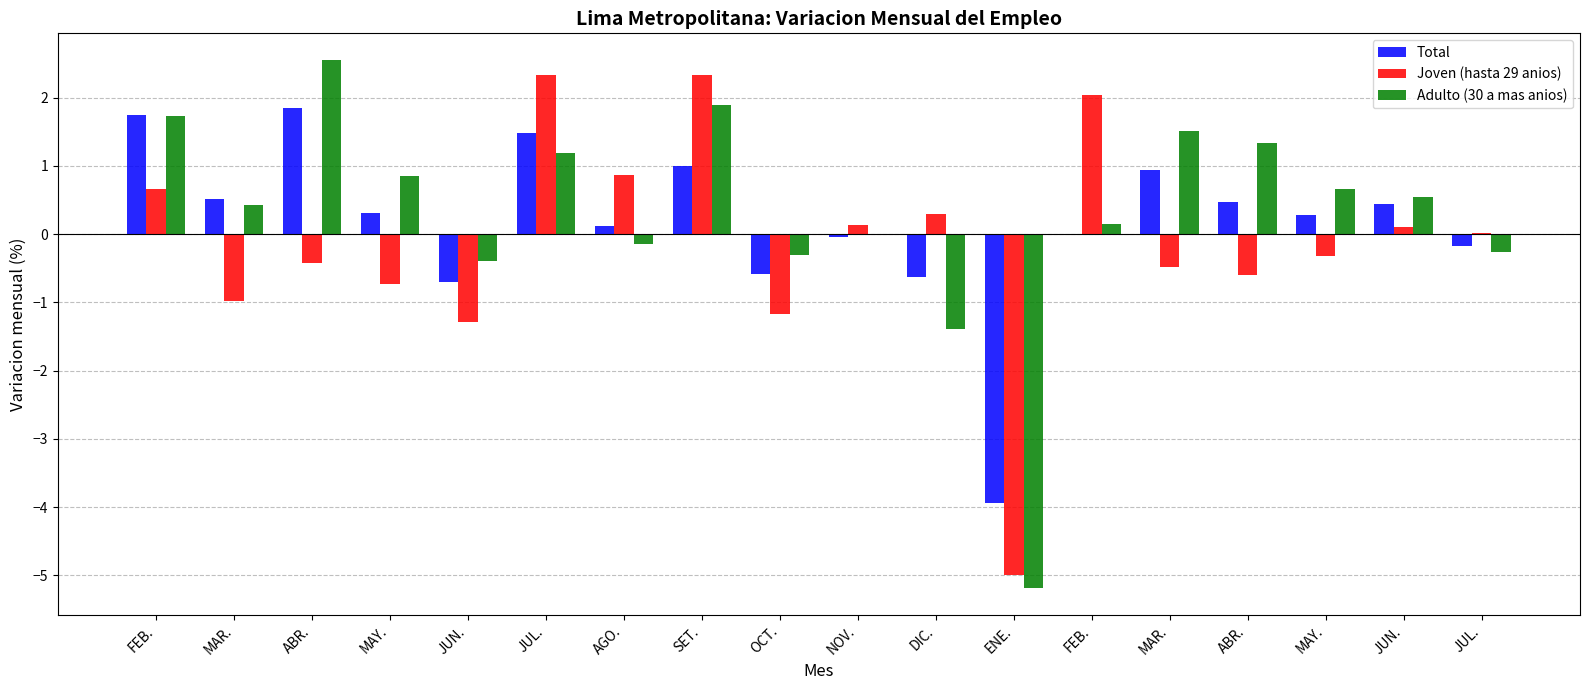

Does the chart contain stacked bars?

No